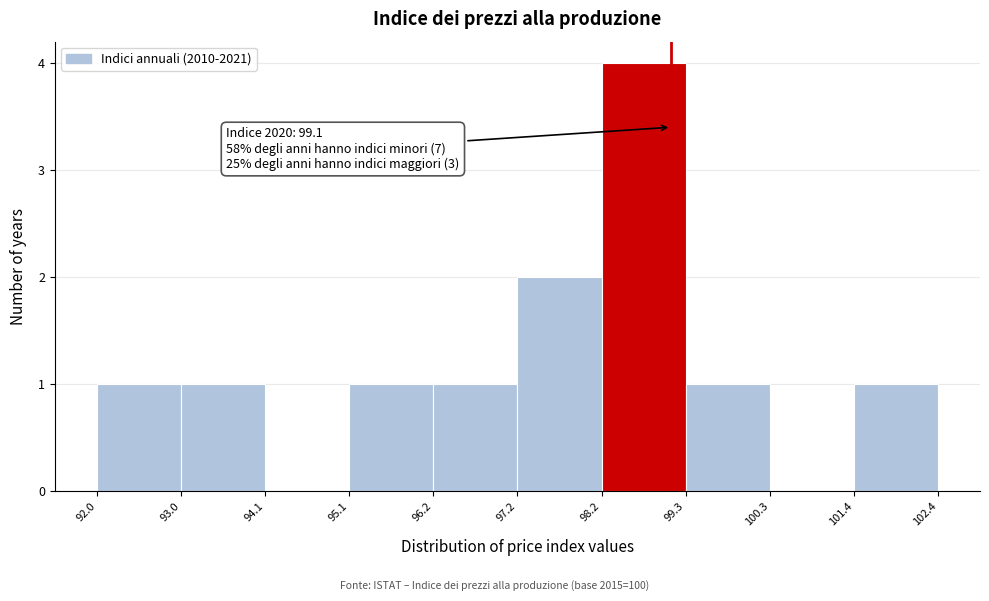

Over which range of the x-axis is the bar tallest?

98.2 to 99.3